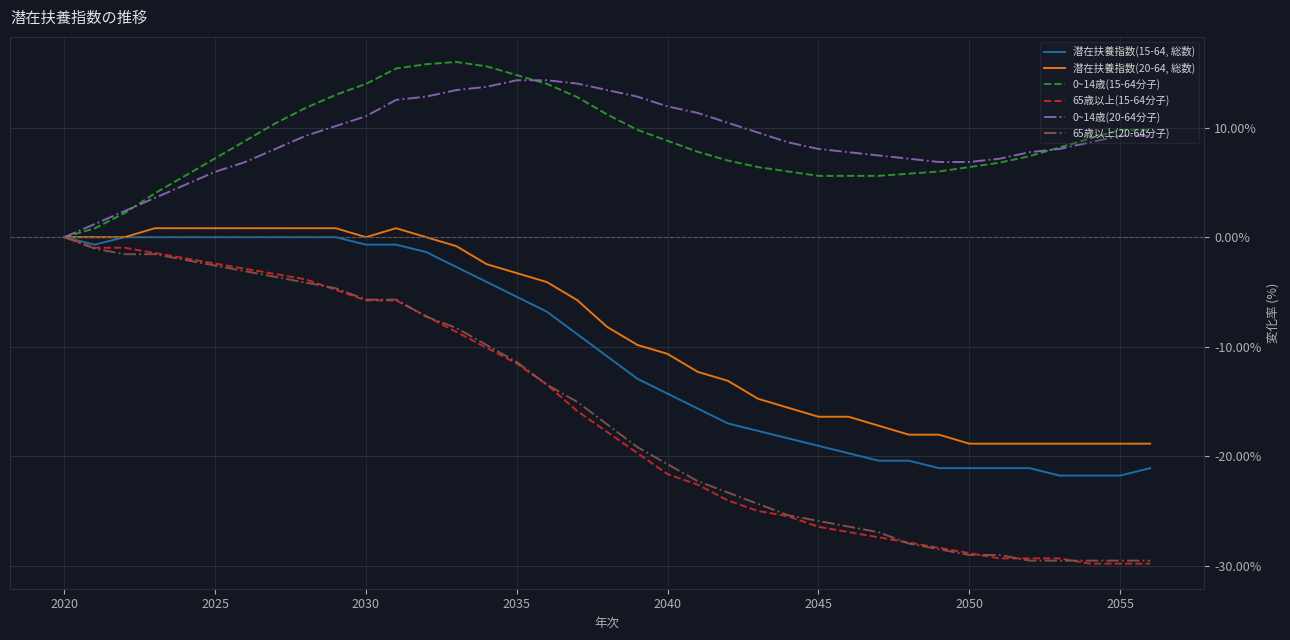

What is the lowest value of the 65歳以上(20-64分子) series?

-29.5